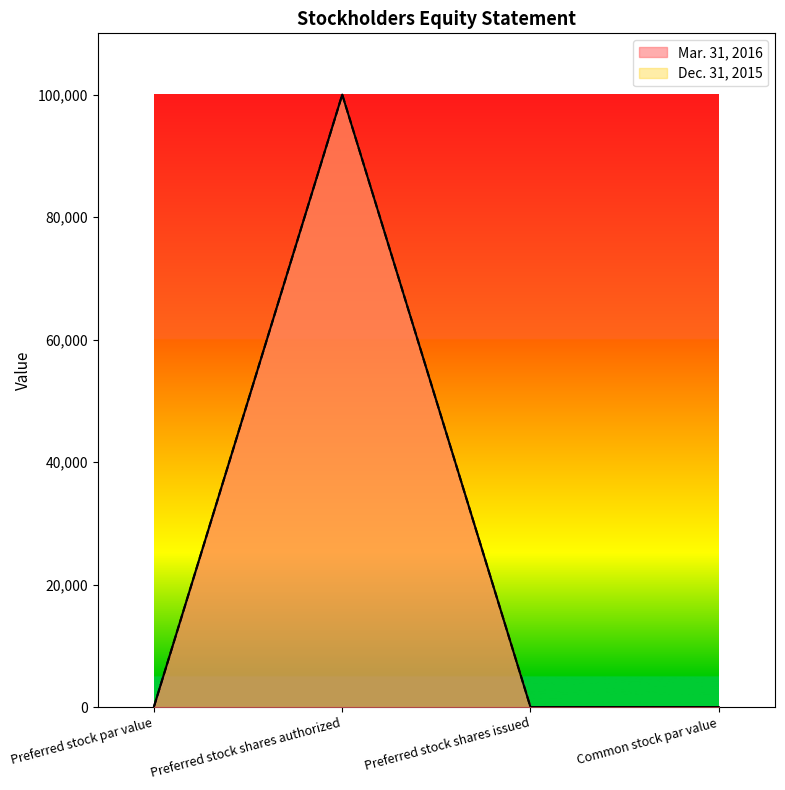

Which series has the widest spread of values?

Mar. 31, 2016